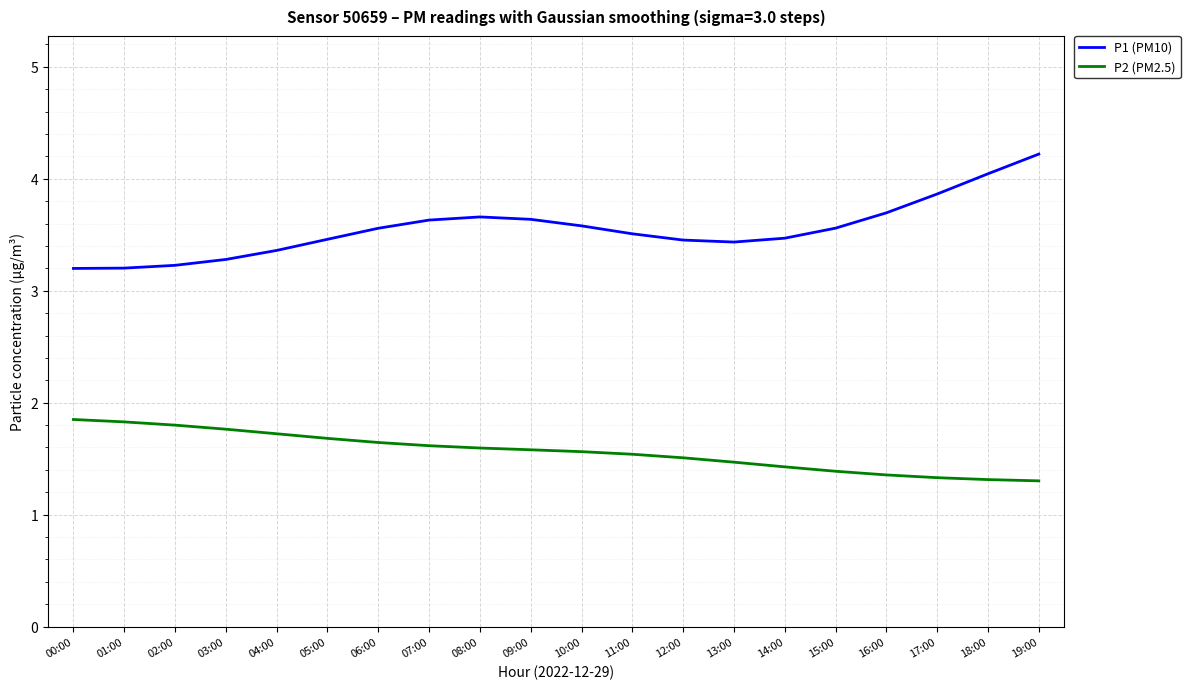

How many series are shown in this chart?

2